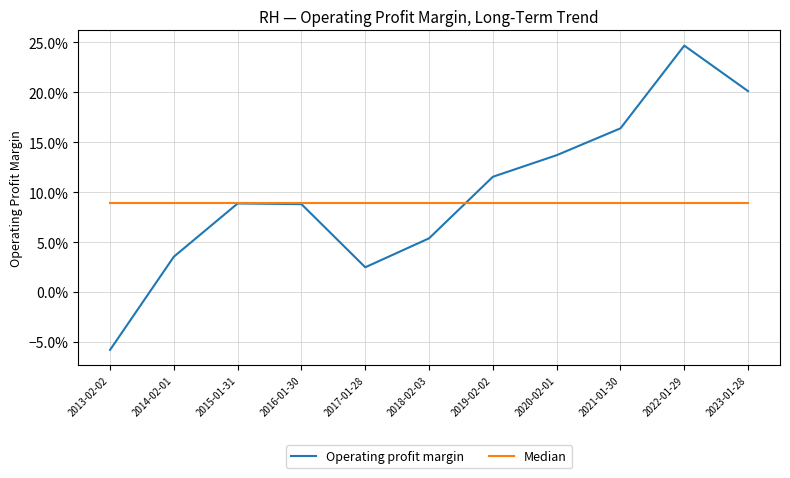

What position from the left is 2013-02-02?

1